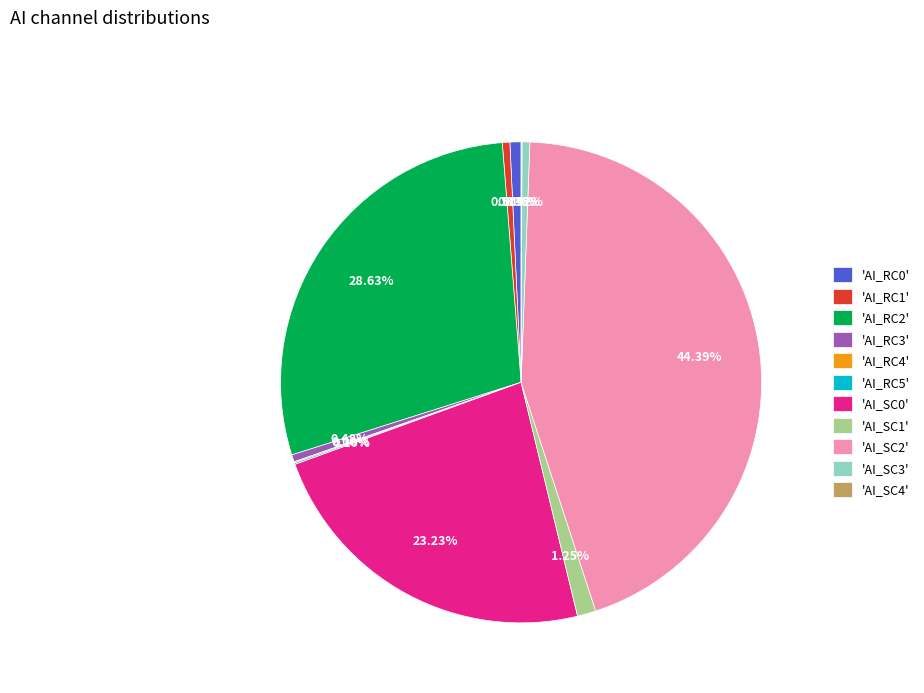

Is there a majority slice in this chart?

No